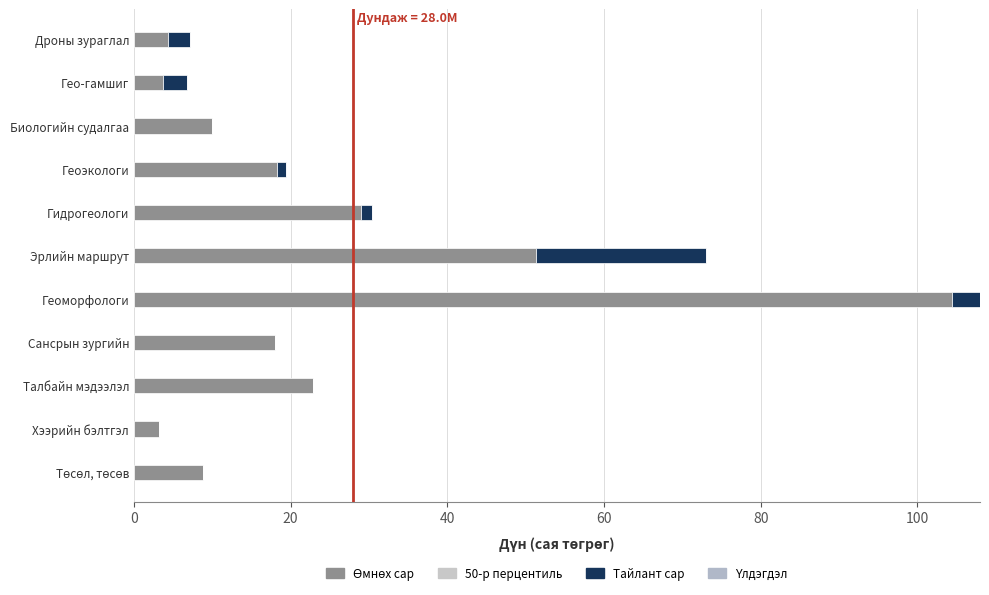

At which category is the sum across all series the highest?

Геоморфологи